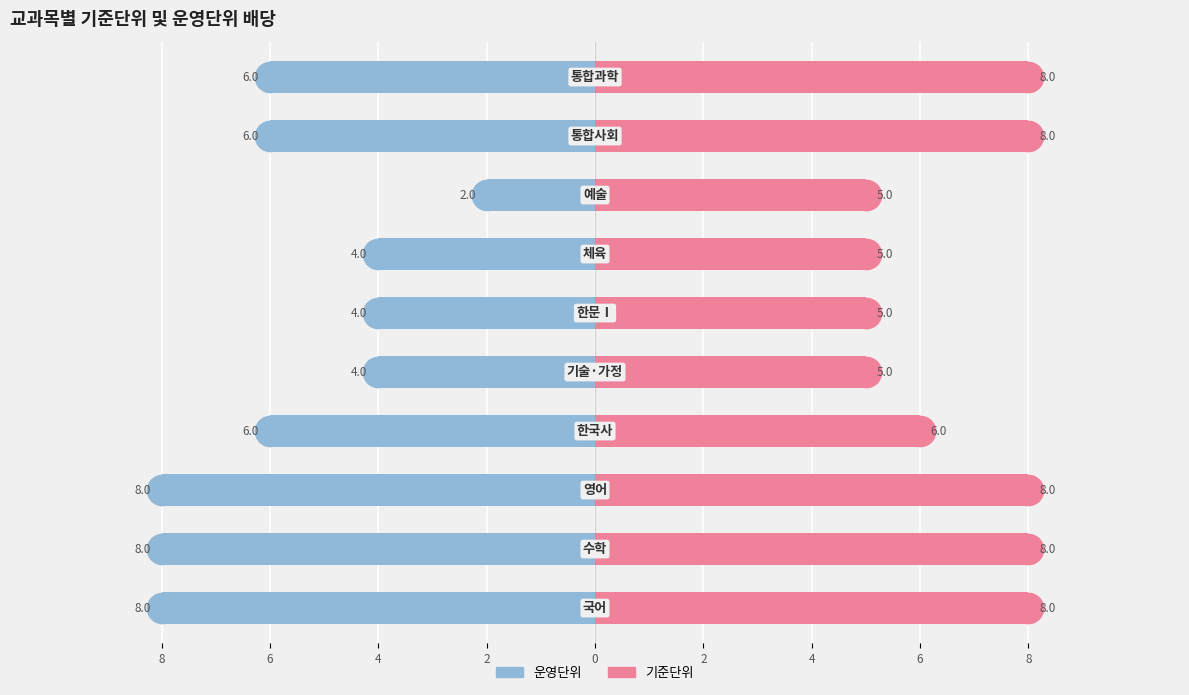

How many bars are there in total?

20